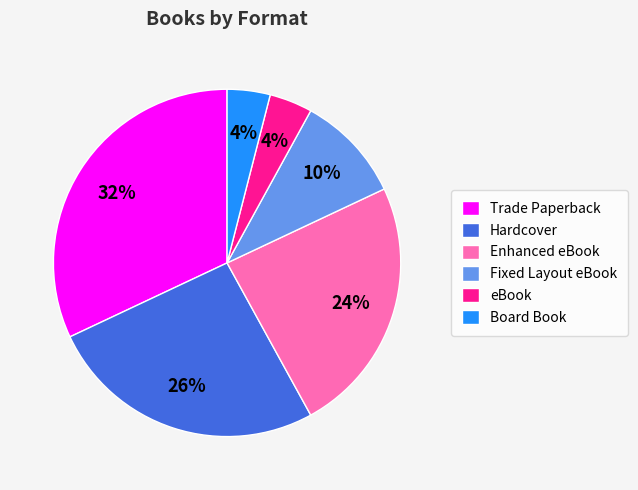

Combined, do Hardcover and Fixed Layout eBook account for over 50%?

No